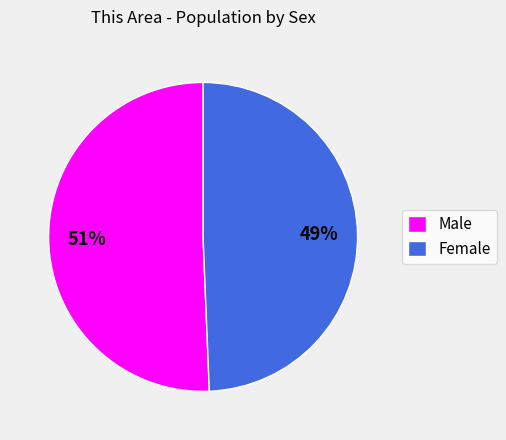

To the nearest percent, what portion does Male represent?

51%